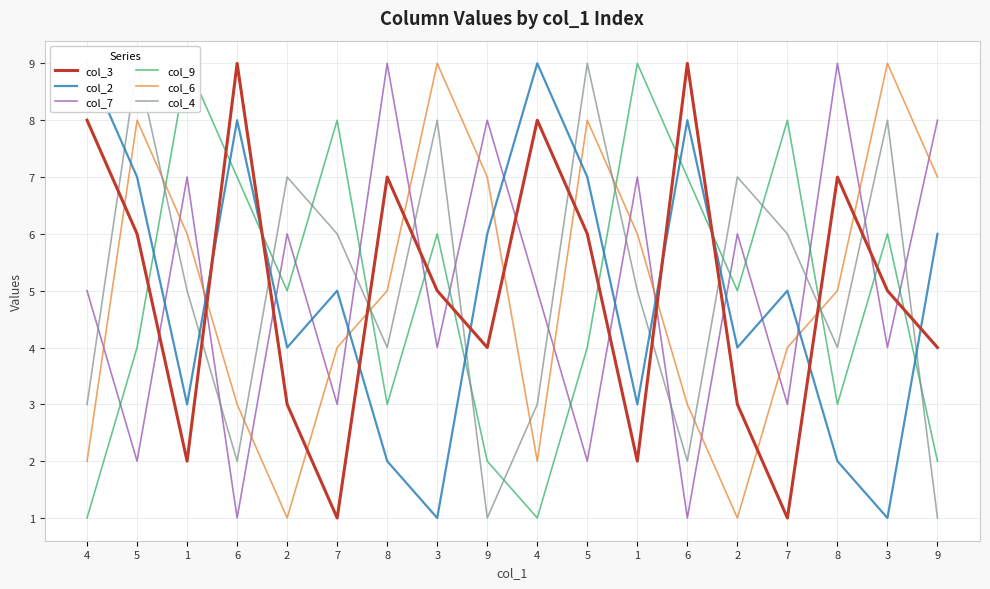

True or false: col_7 has a value of 0 at 6.

False